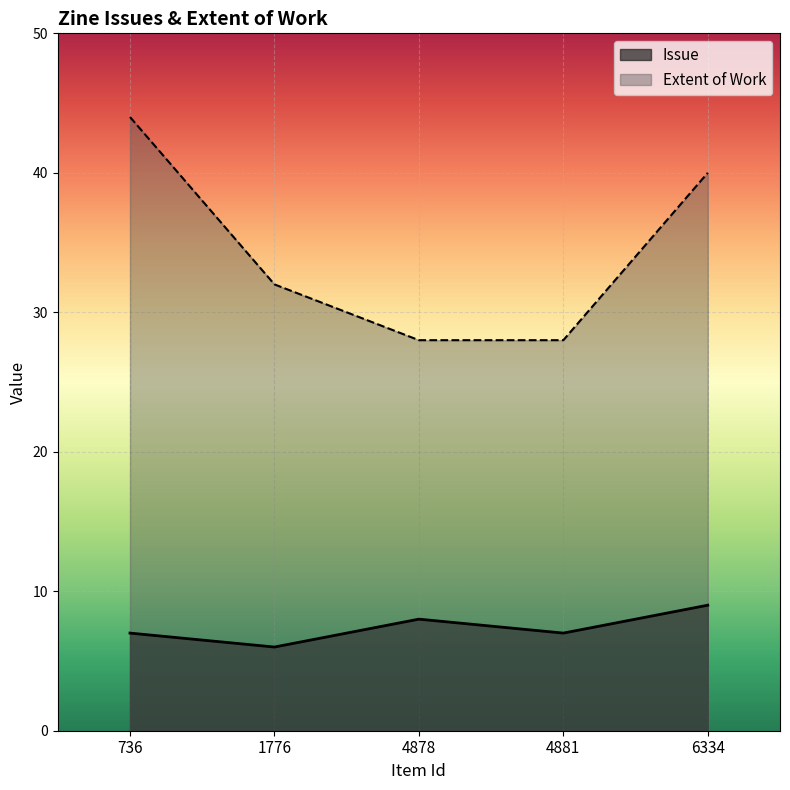

At which label is Issue closest to 7?

736